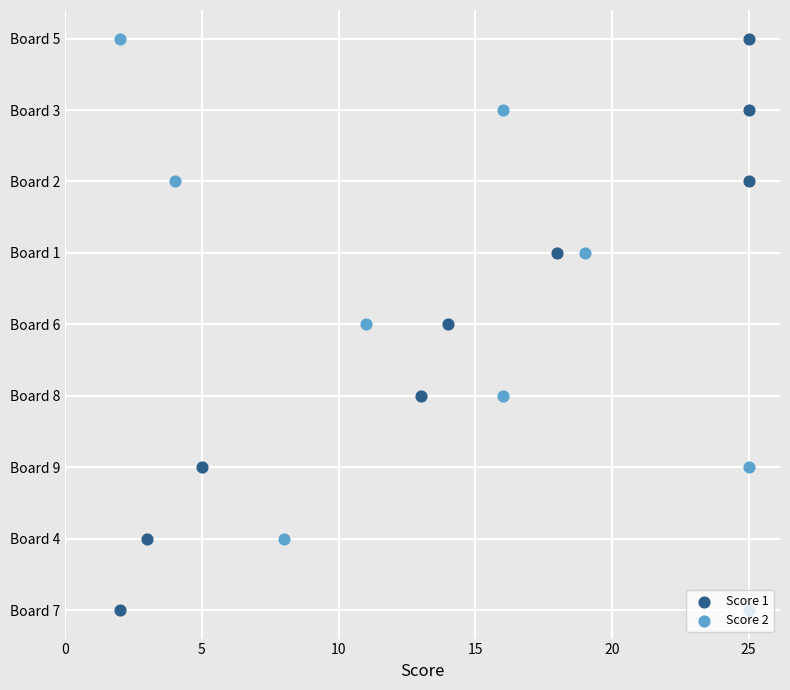

Which series contains the highest Y value?

Score 1